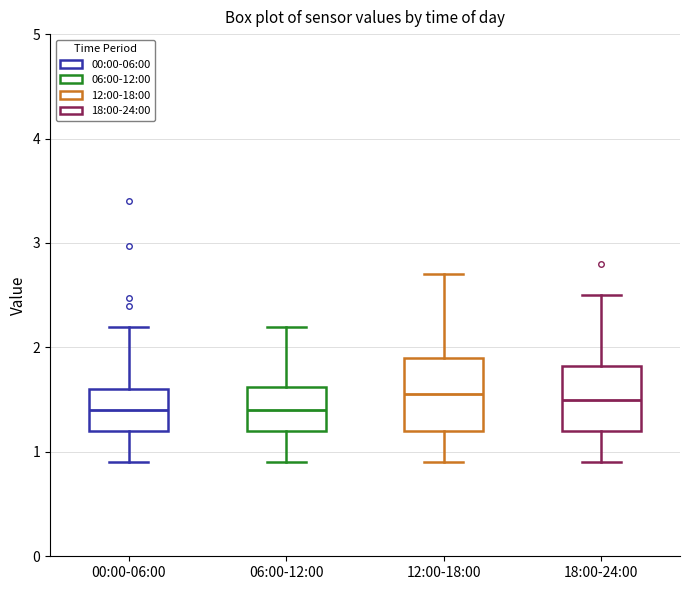

Reading left to right, transcribe this box plot: for each box, give where its median line is, the range the box spans, and where its two whiskers end, as read against the y-axis. The values are not printed on the chart, so give them approximately, as read against the axis.

00:00-06:00: median 1.4, box 1.2 to 1.6, whiskers 0.9 to 2.2
06:00-12:00: median 1.4, box 1.2 to 1.6, whiskers 0.9 to 2.2
12:00-18:00: median 1.6, box 1.2 to 1.9, whiskers 0.9 to 2.7
18:00-24:00: median 1.5, box 1.2 to 1.8, whiskers 0.9 to 2.5